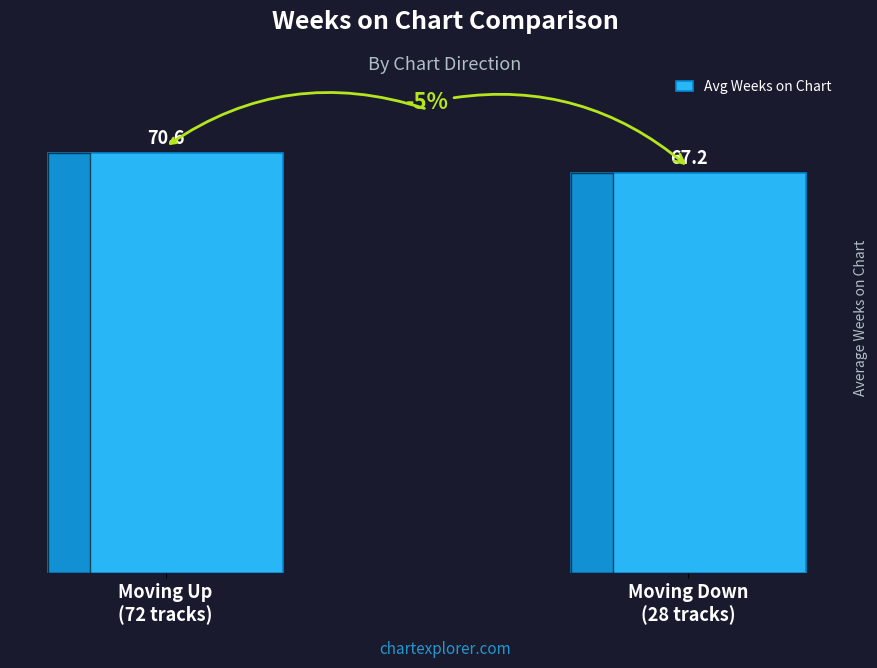

What is the sum of all values?

137.8